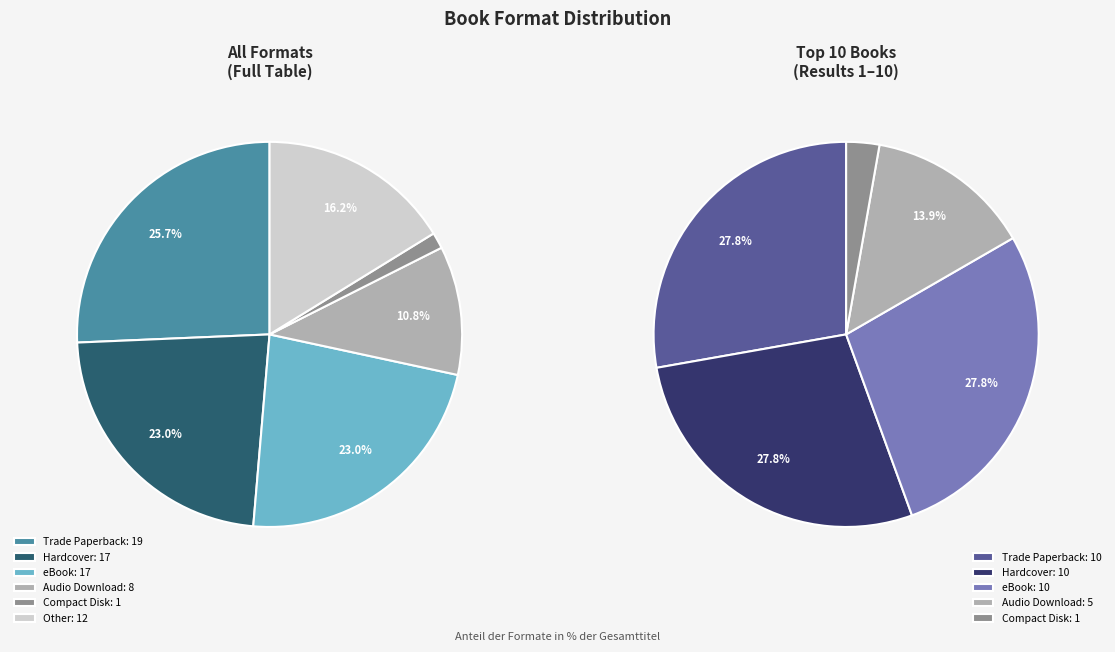

To the nearest percent, what is the difference between the largest and smallest slice percentages?

24%